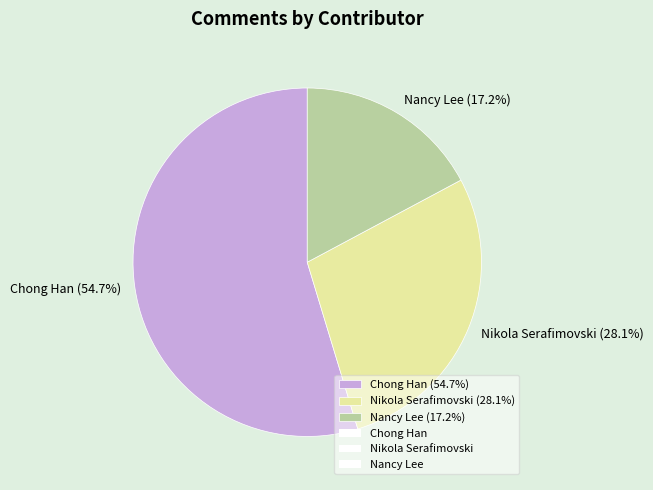

How much of the chart is everything except Nikola Serafimovski?

71.9%